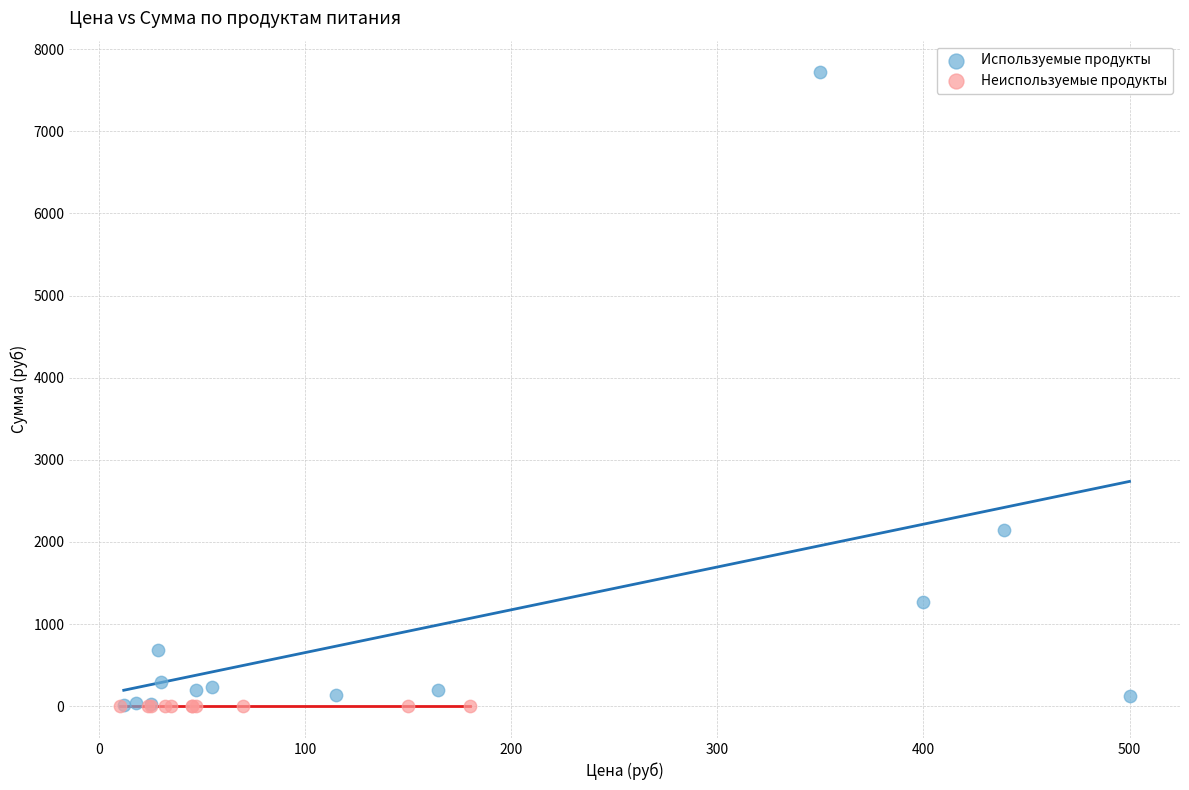

Which series reaches the maximum Y coordinate?

Используемые продукты